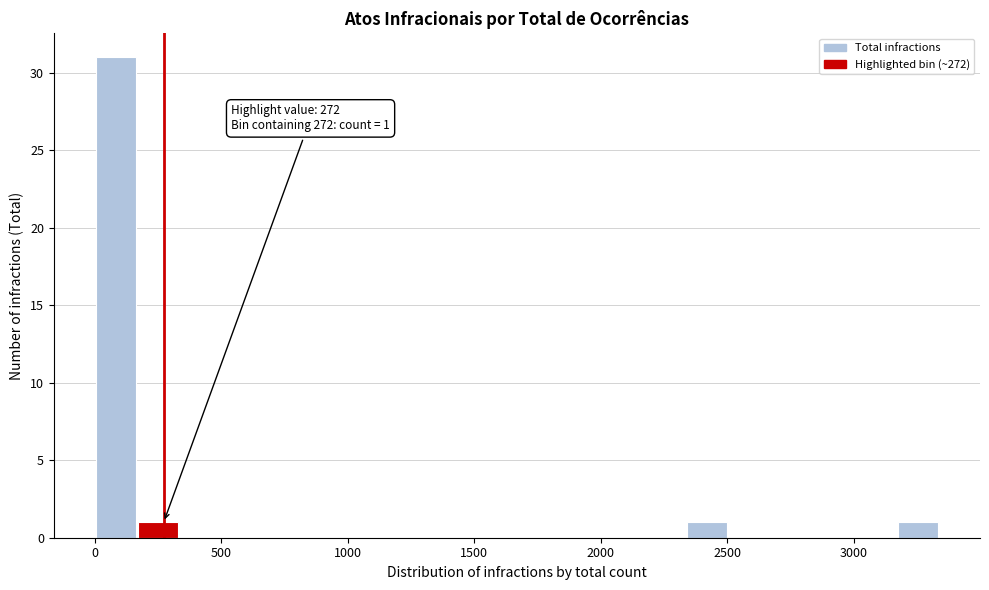

Read against the x-axis, roughly where is the centre of the tallest bar?

100